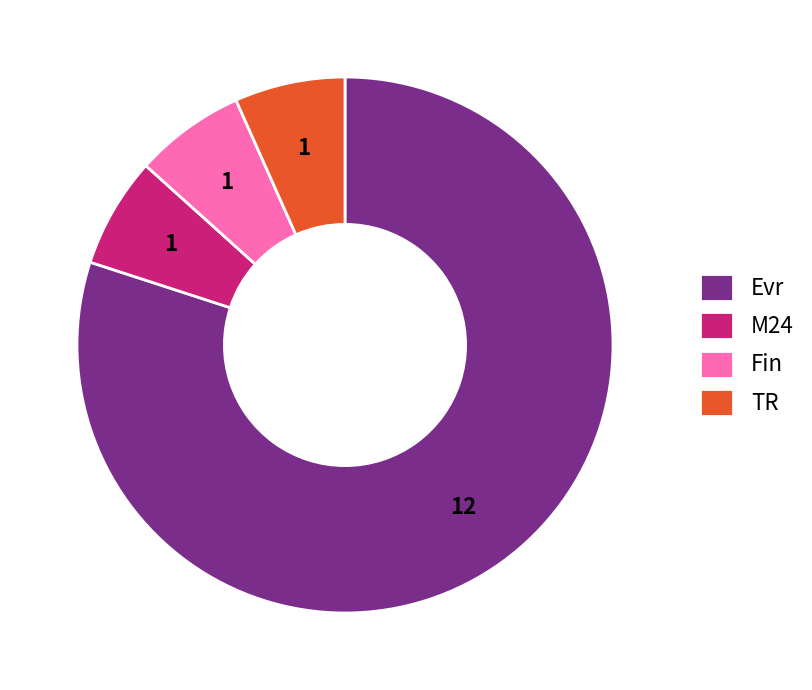

Which has a higher value, Fin or Evr?

Evr